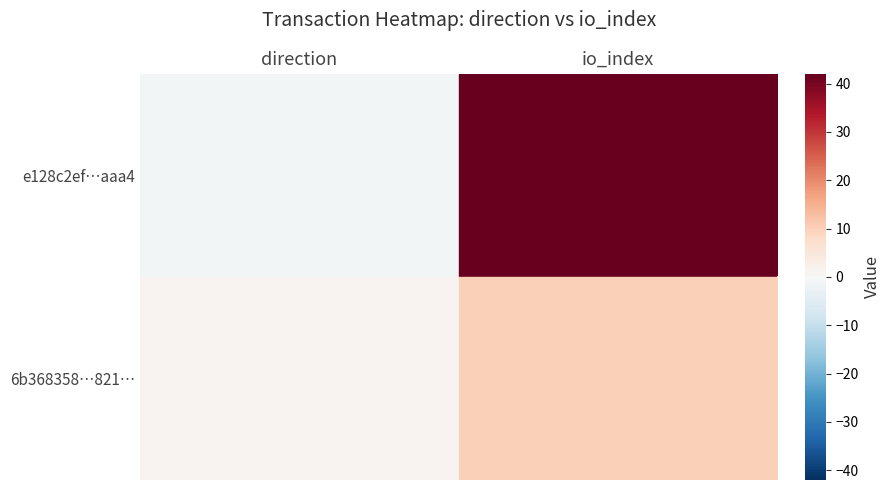

Where is 6b368358…821… nearest to the value 5?

direction